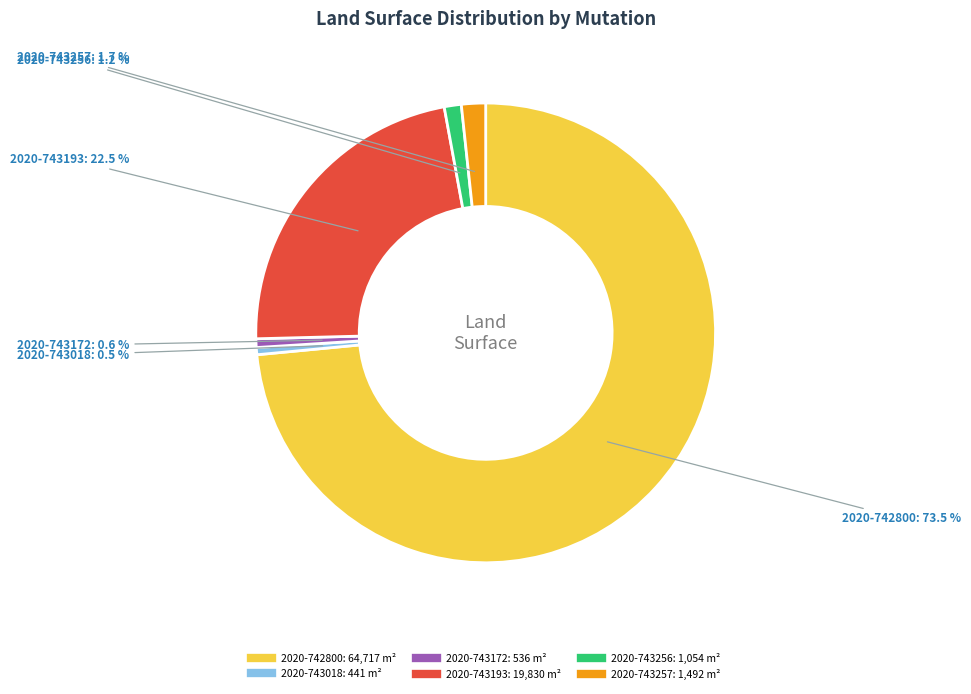

Is there any slice that represents more than half of the pie?

Yes